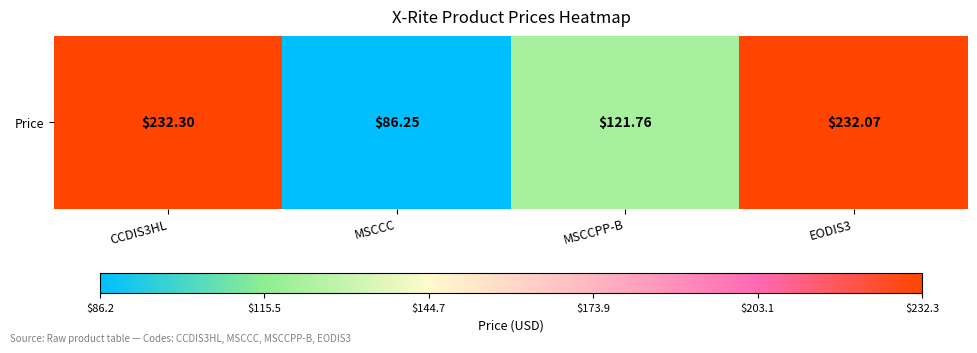

What value does the data have at EODIS3?

232.1